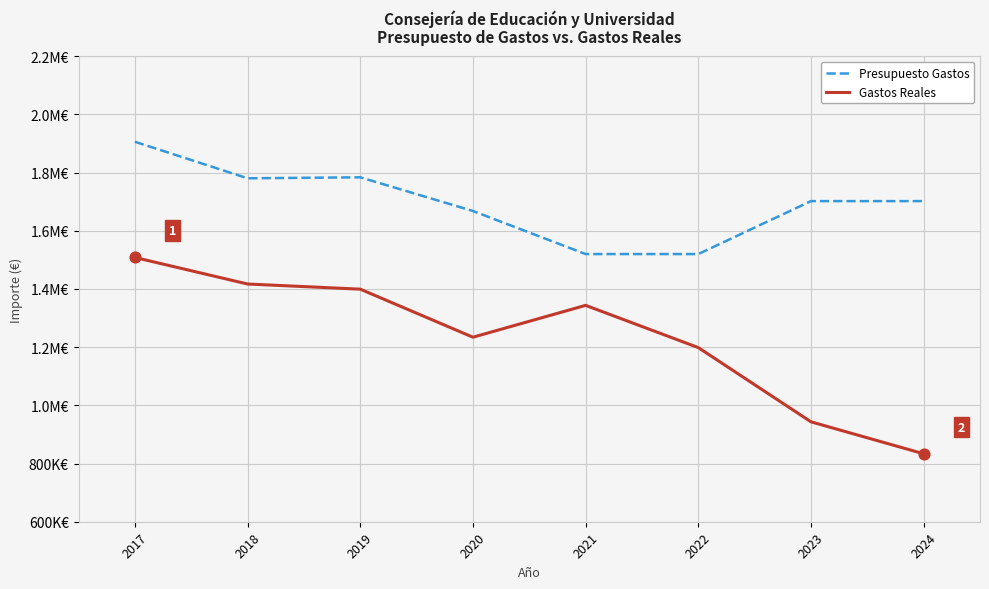

Which series has the largest total across all categories?

Presupuesto Gastos